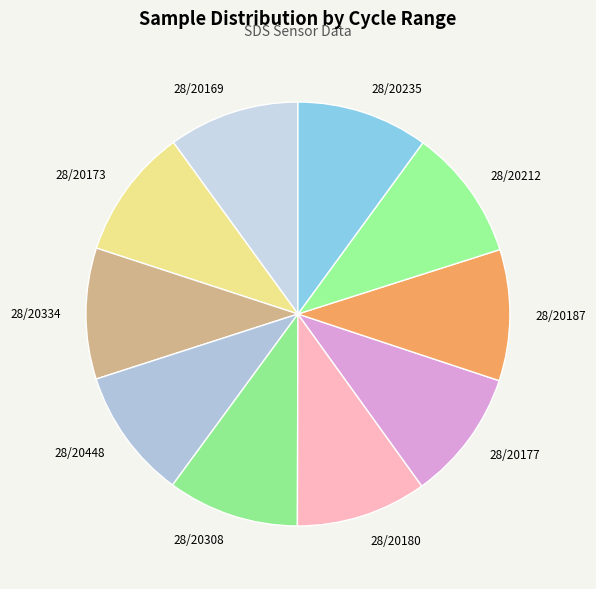

Count the number of slices in the pie.

10